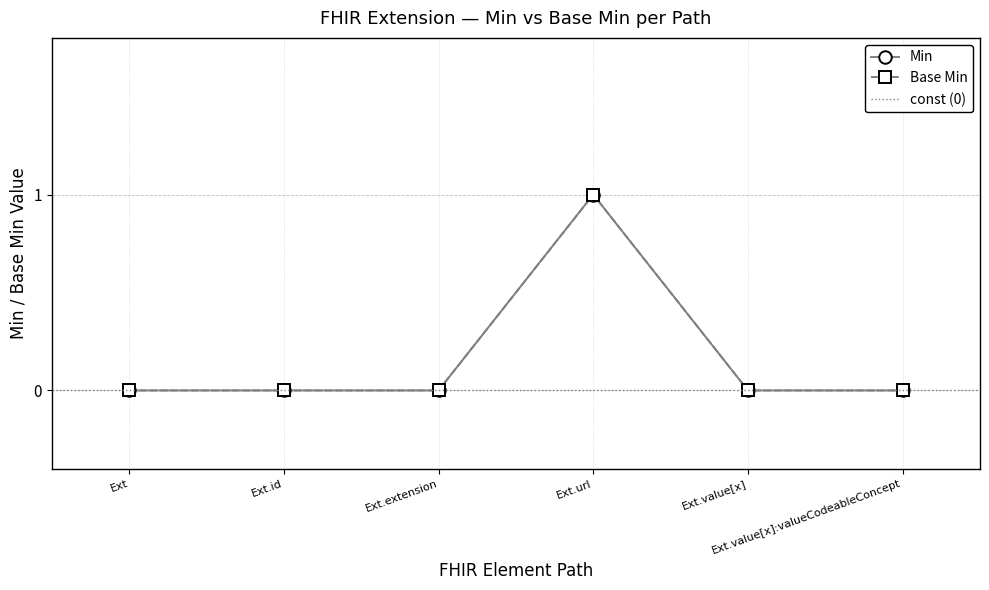

What is the total value across all series at 1?

2